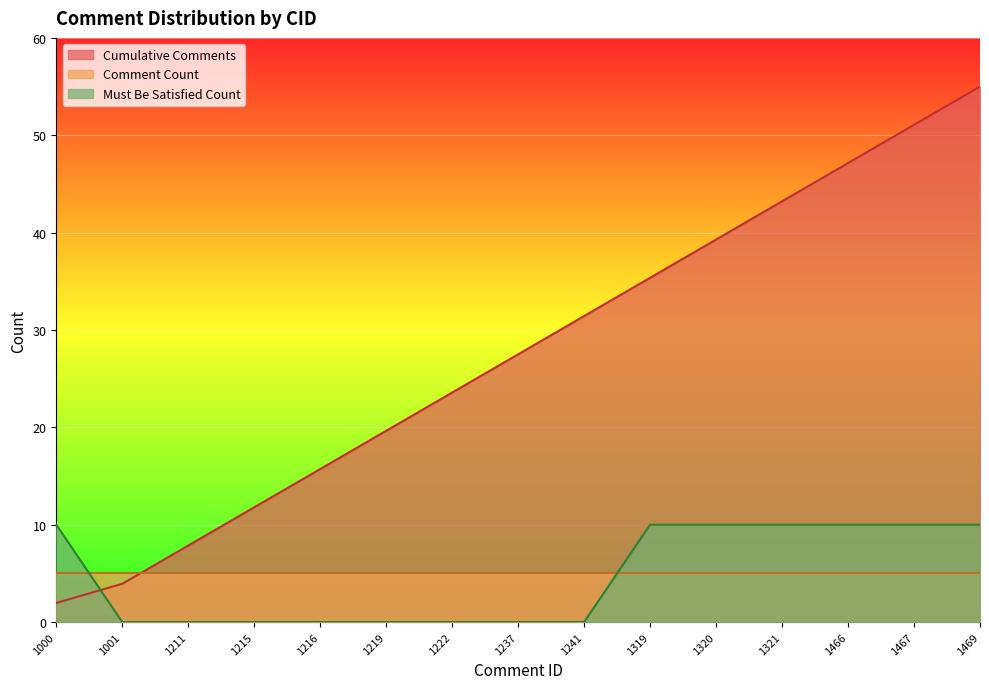

Which category has the lowest value across all series?

1001